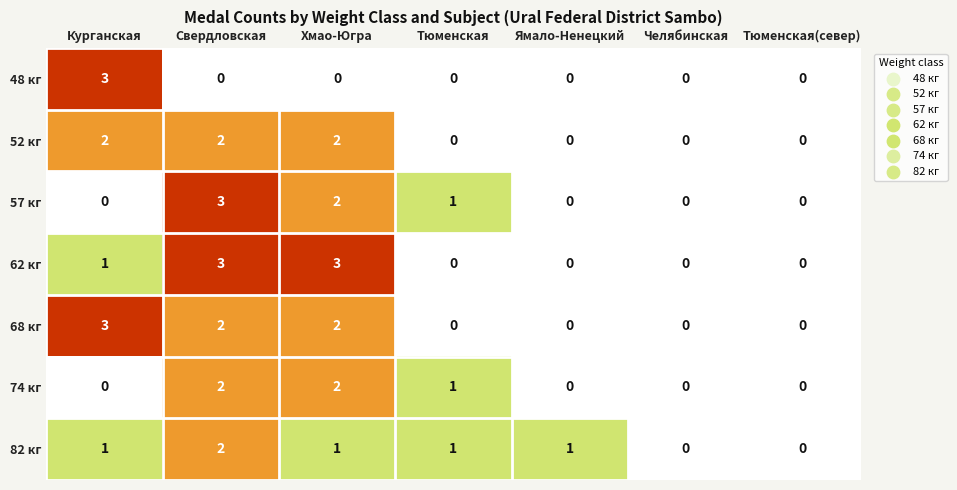

What is the difference between the highest and lowest values at Курганская?

3